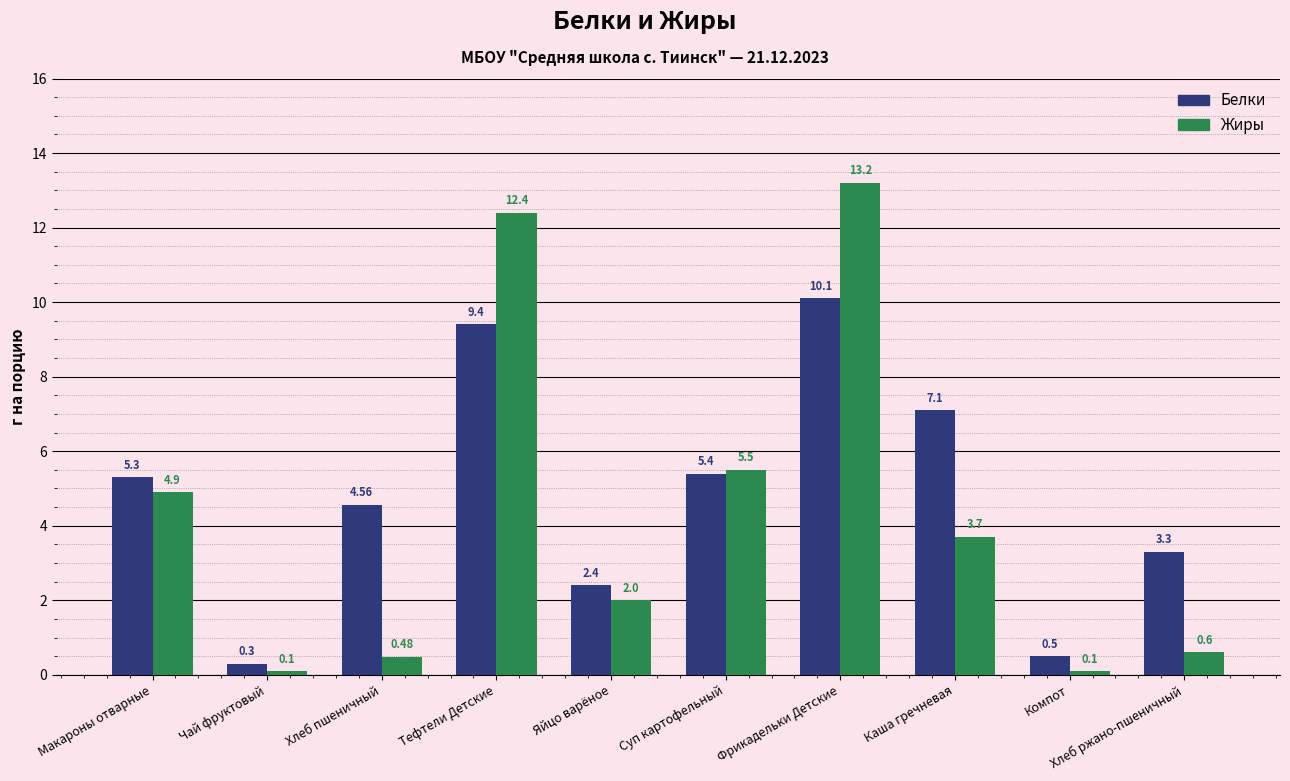

Which label corresponds to the largest value in the chart?

Фрикадельки Детские